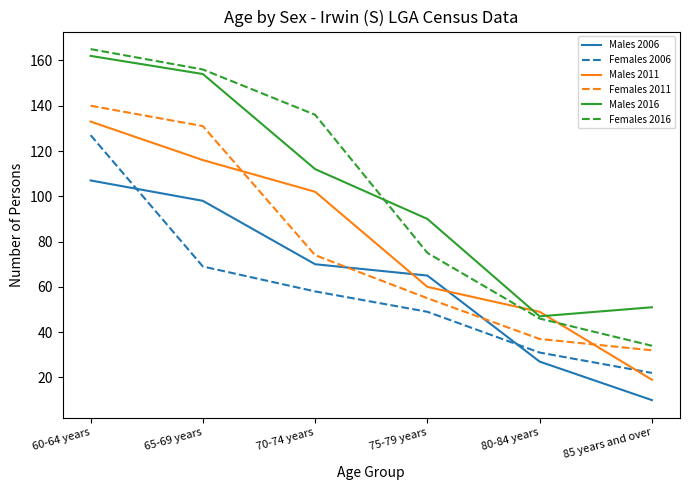

At how many categories does at least one series exceed 109?

3